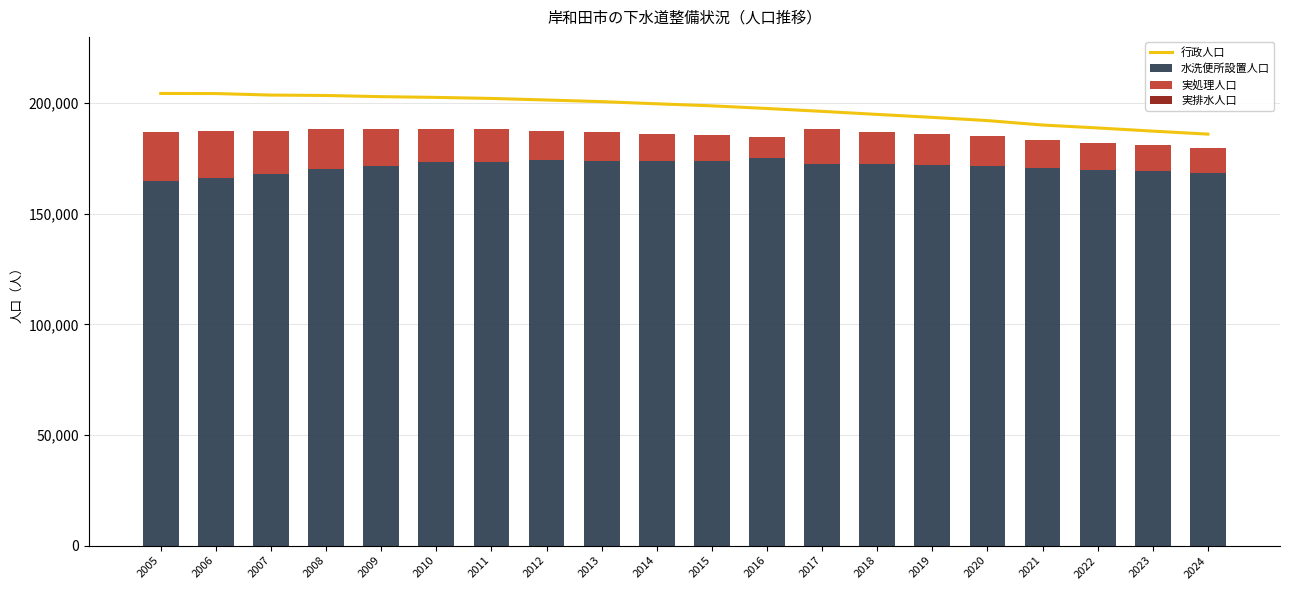

List the series in order of their peak value, lowest first.

実排水人口, 実処理人口, 水洗便所設置人口, 行政人口